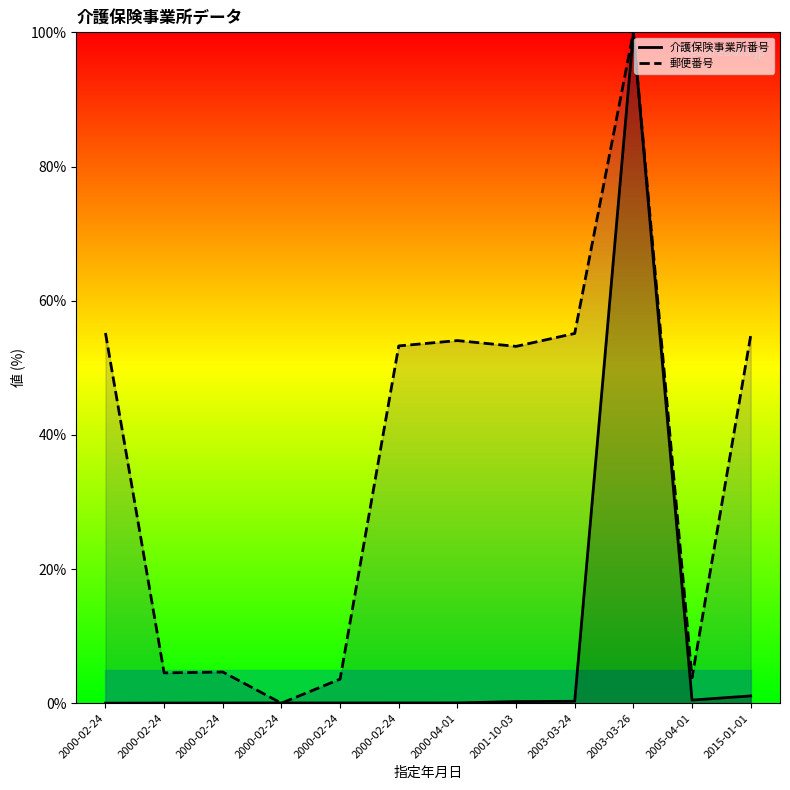

How many intersections are there between 介護保険事業所番号 and 郵便番号?

2